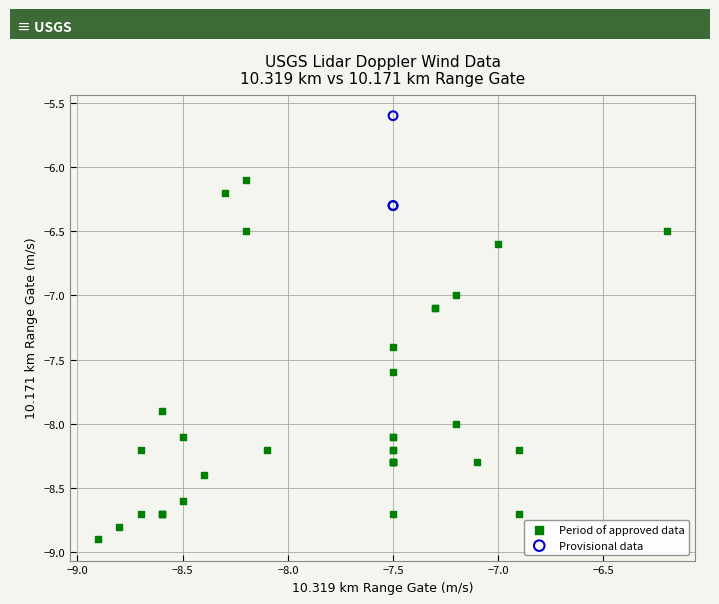

Which series contains the lowest Y value?

Period of approved data